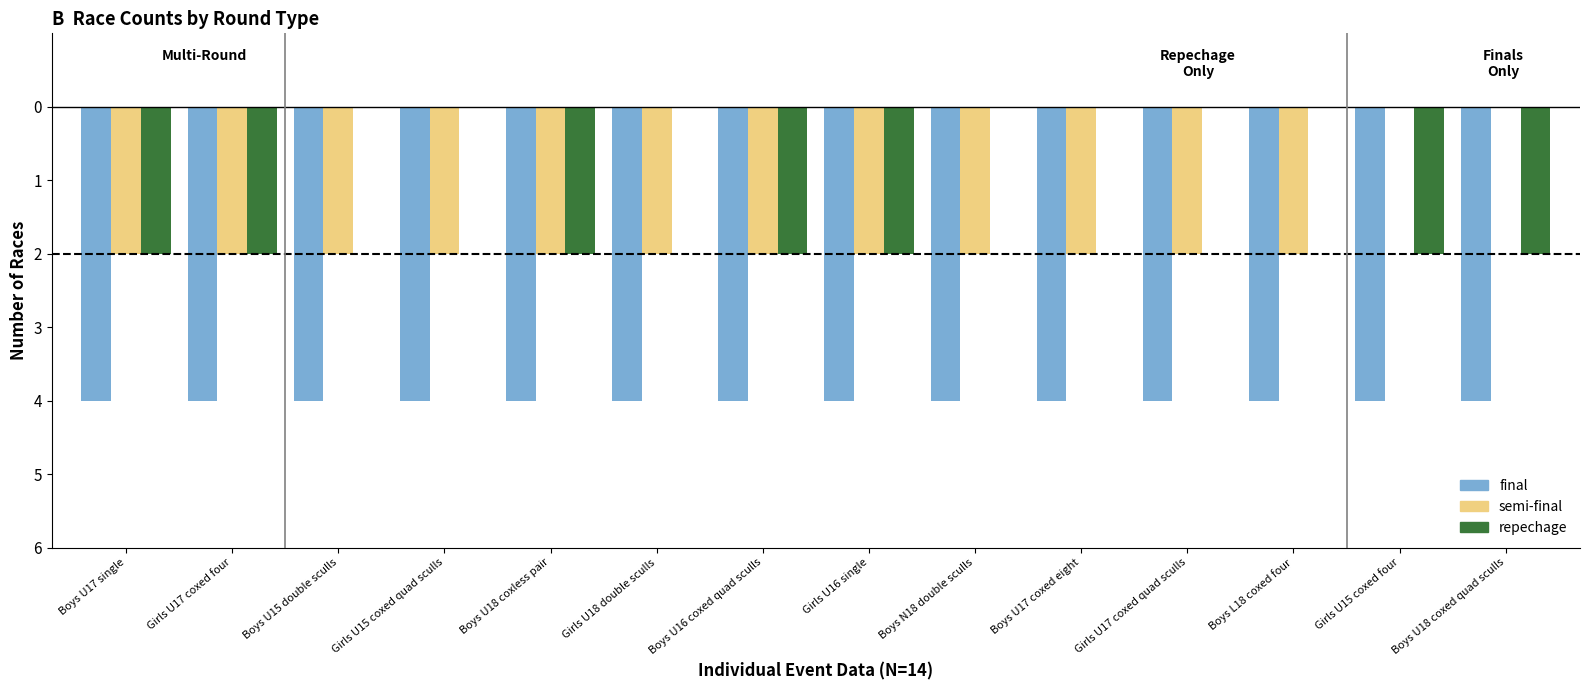

What are all the series names shown in the legend?

final, semi-final, repechage